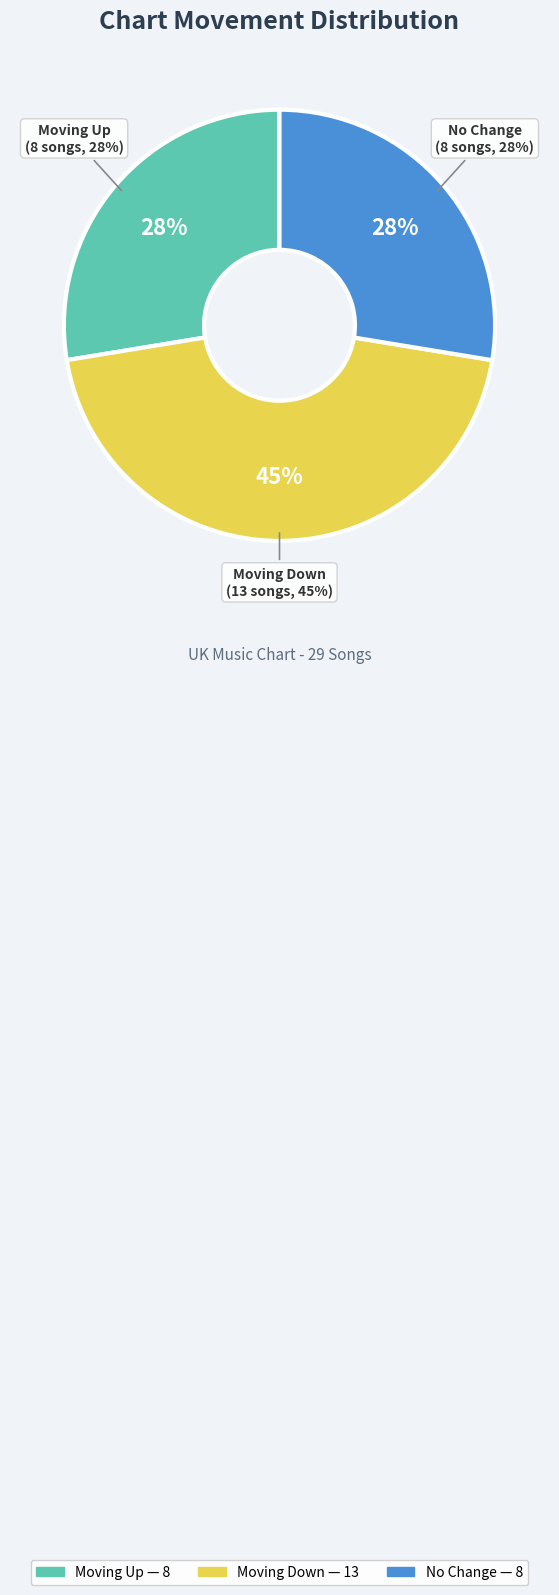

True or false: - accounts for 22% of the total.

False